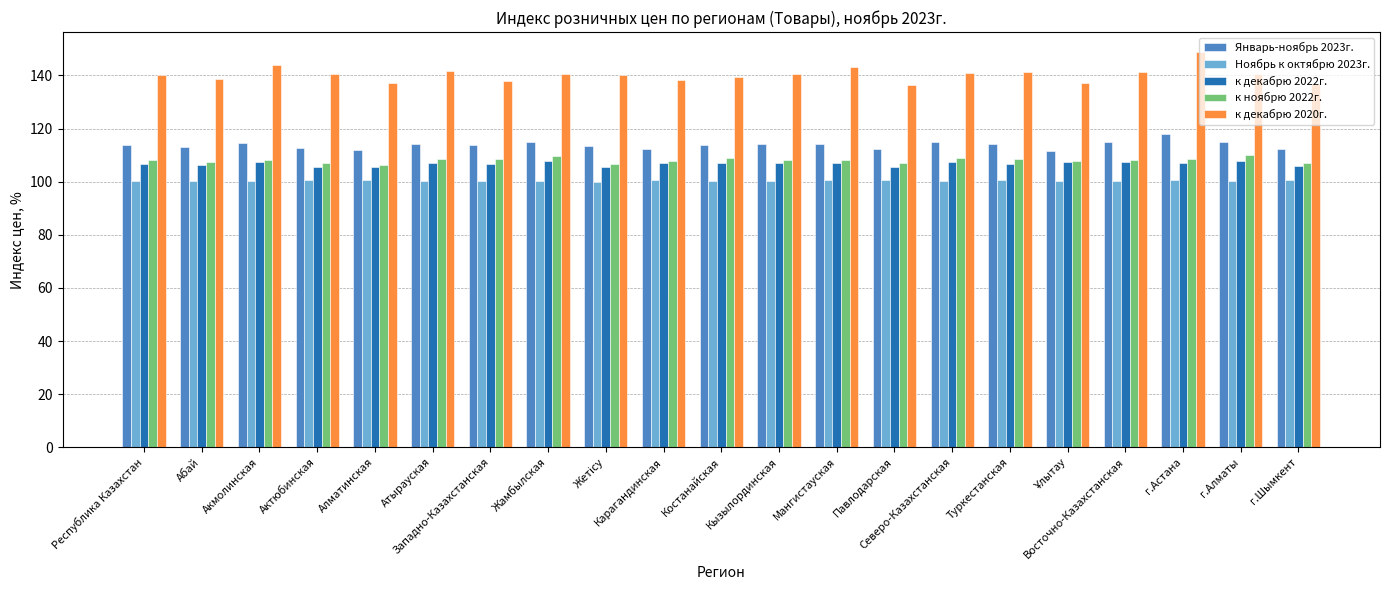

At Павлодарская, list the series in order from largest to smallest.

к декабрю 2020г., Январь-ноябрь 2023г., к ноябрю 2022г., к декабрю 2022г., Ноябрь к октябрю 2023г.